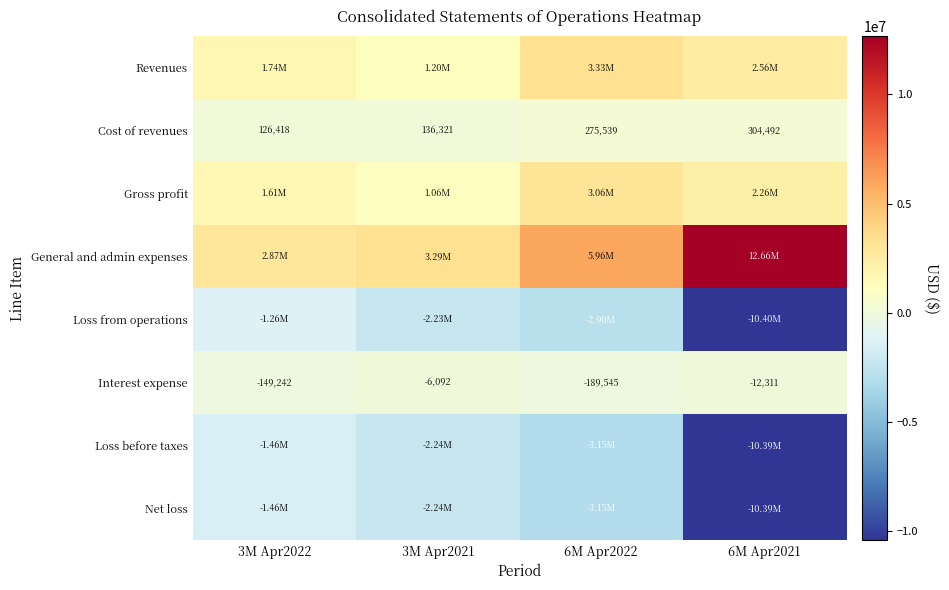

What is the difference between the maximum and minimum values in the Cost of revenues series?

178074